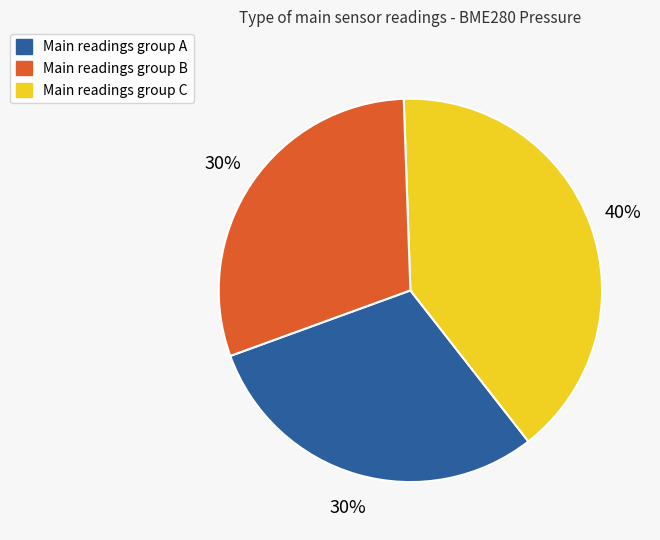

True or false: Main readings group C accounts for 36% of the total.

False